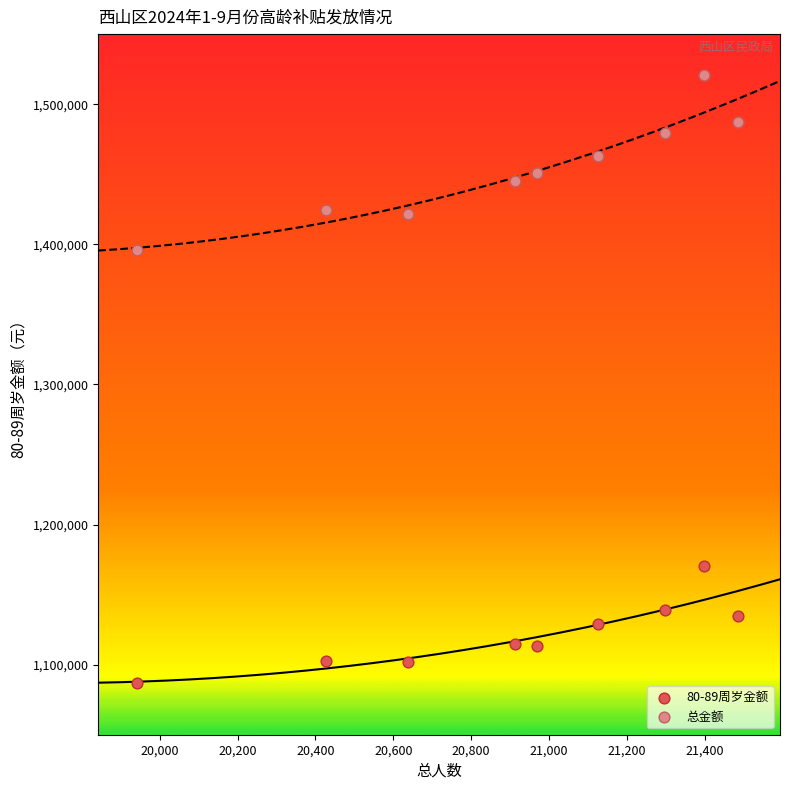

What is the X range (max minus min) for the scatter plot?

1544